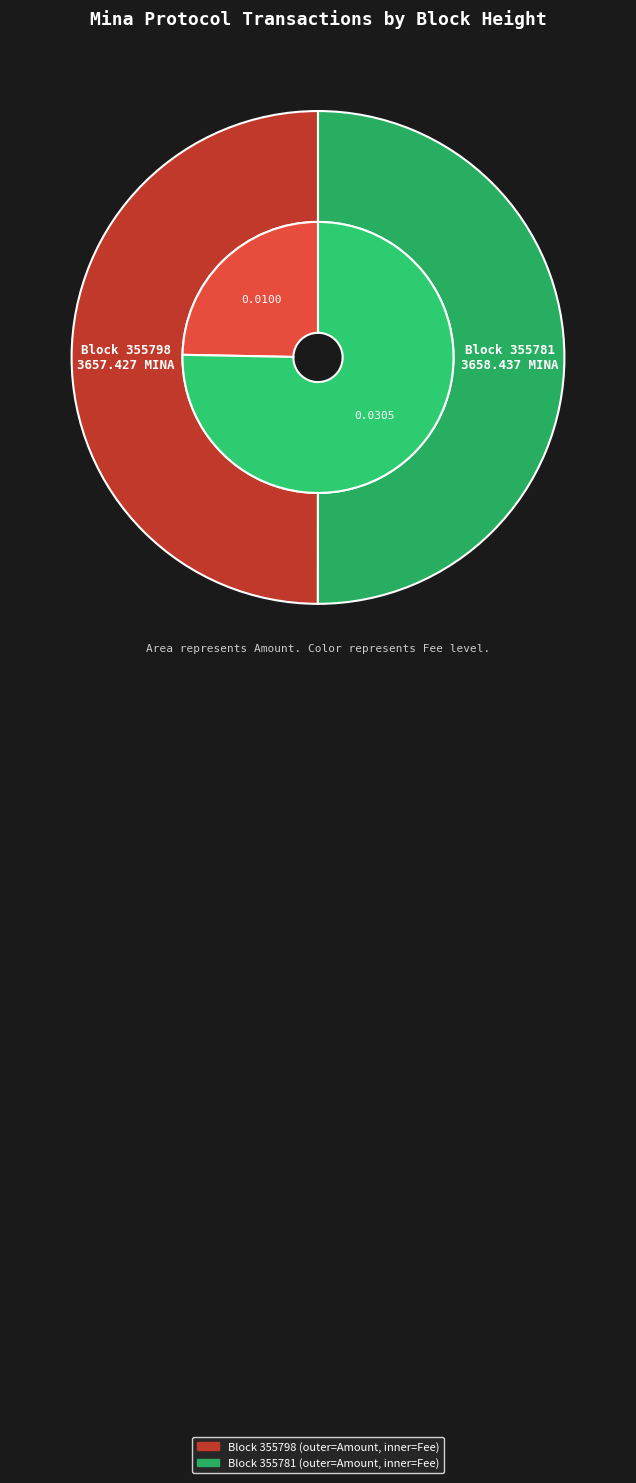

How many segments does this pie chart have?

2